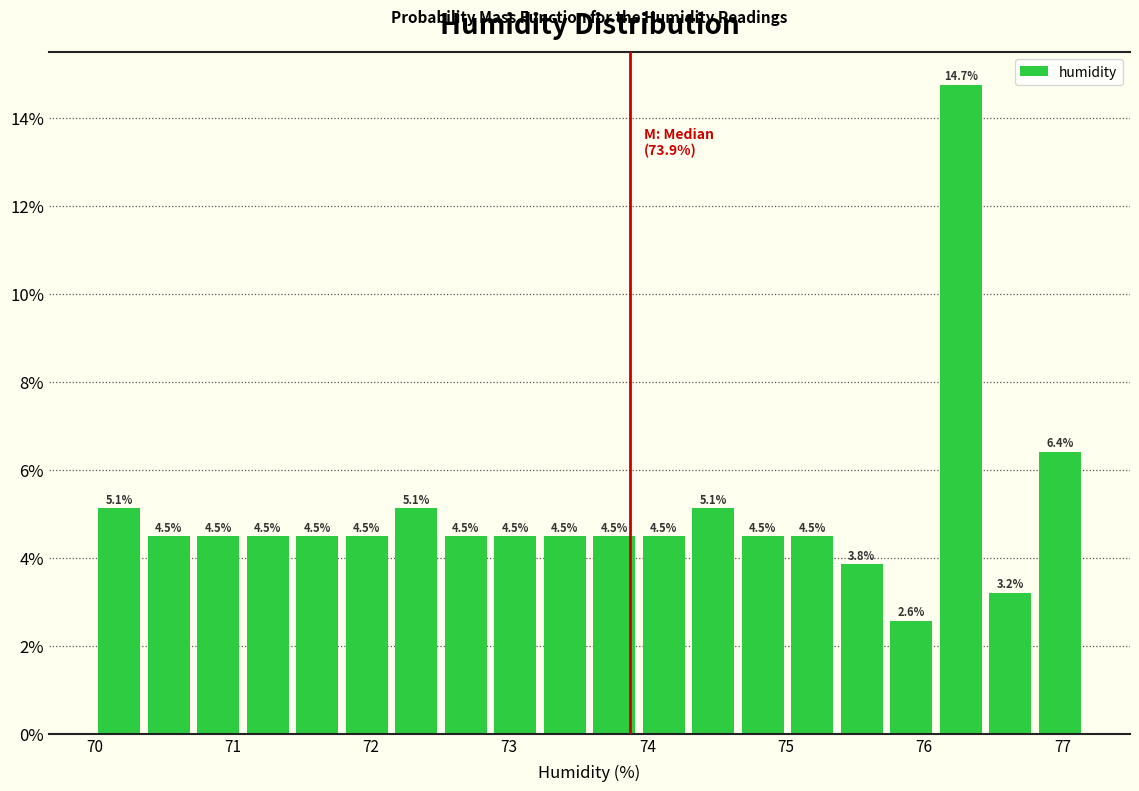

Read against the x-axis, roughly where is the centre of the tallest bar?

76.3